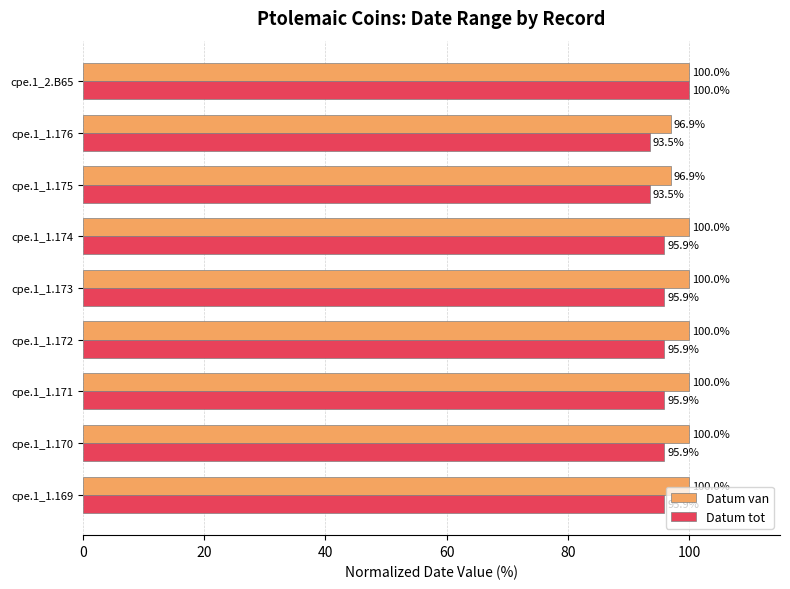

Is the value of Datum tot at cpe.1_2.B65 greater than the value of Datum van at cpe.1_1.175?

Yes